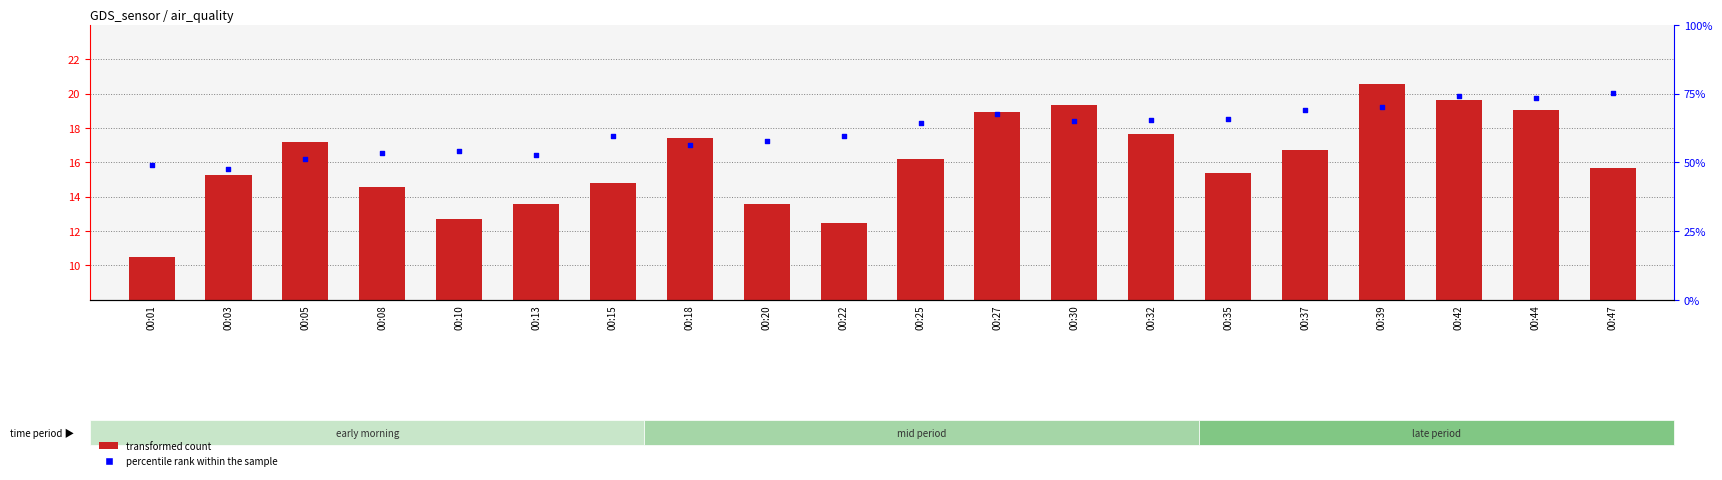

Is the value of percentile rank within the sample at 00:47 greater than the value of transformed count at 00:05?

Yes